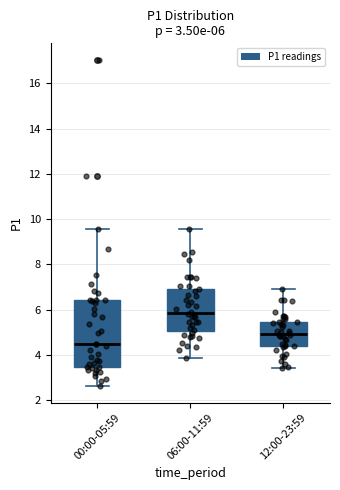

Which box's median line is the highest?

06:00-11:59